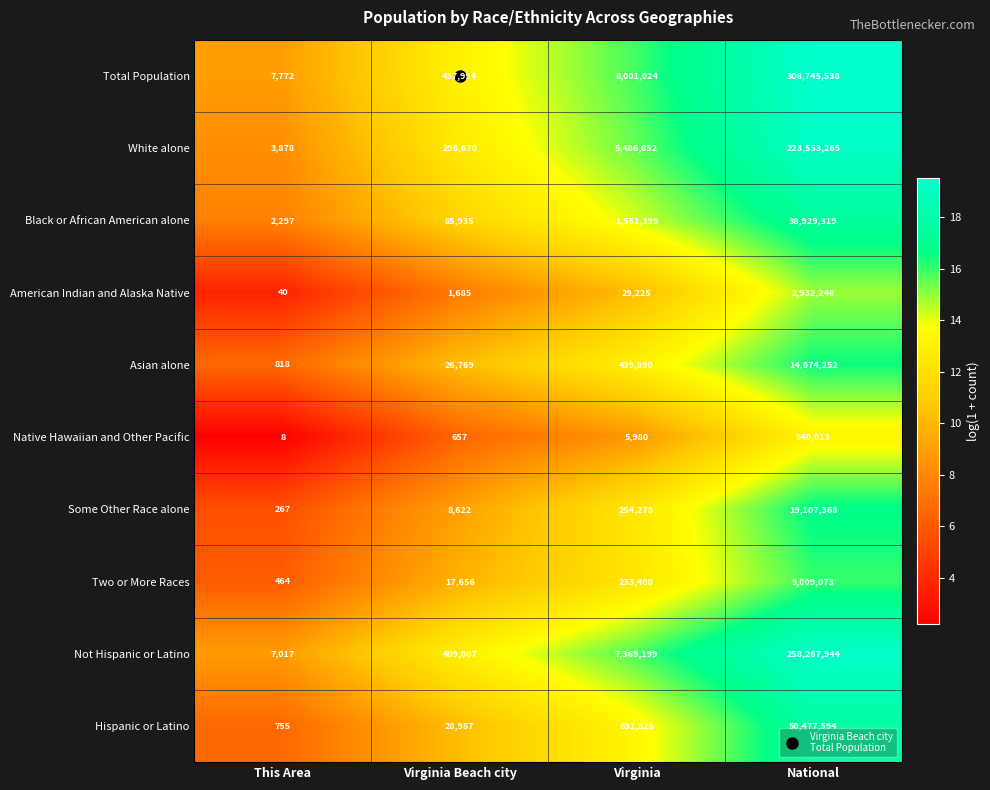

Is it true that Not Hispanic or Latino equals 574904 at Virginia Beach city?

False